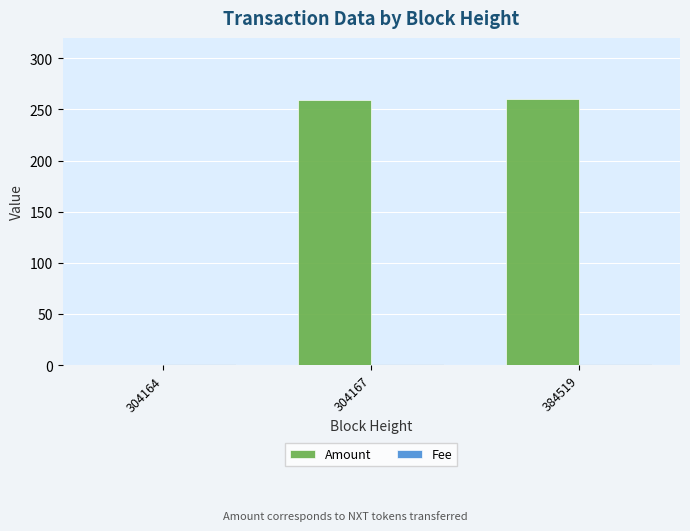

True or false: Amount has a value of 260 at 384519.

True